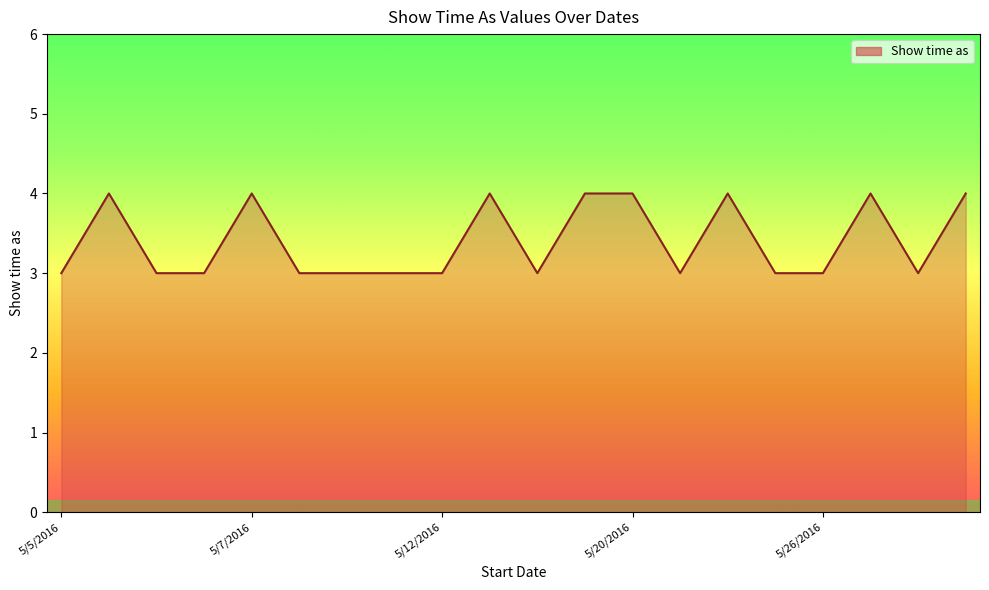

What is the greatest value displayed?

4